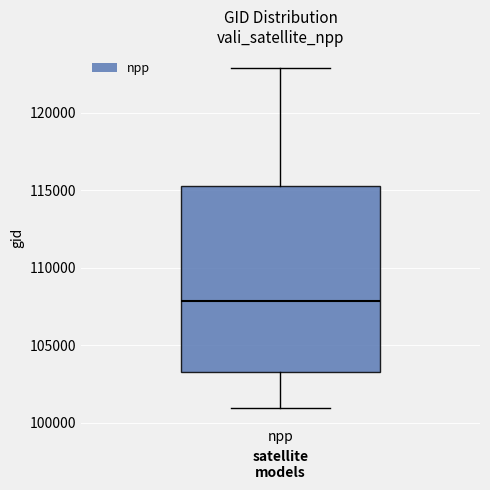

Transcribe this box plot: give where the median line is, the range the box spans, and where the two whiskers end, as read against the y-axis. The values are not printed on the chart, so give them approximately, as read against the axis.

median 108000, box 103000 to 115500, whiskers 101000 to 123000